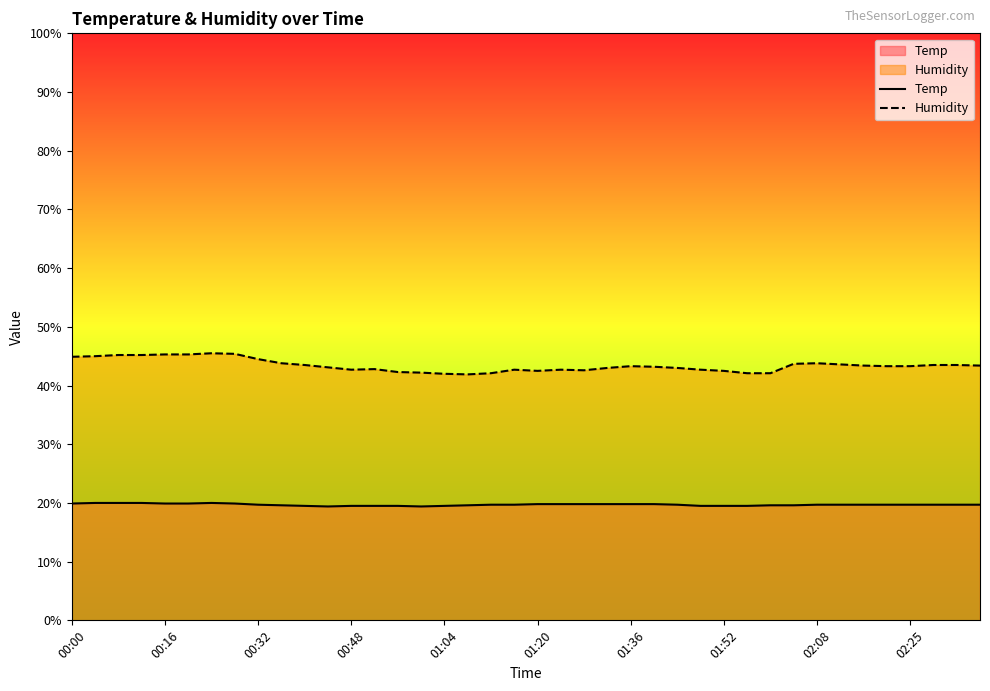

What is the minimum value for Humidity?

41.9